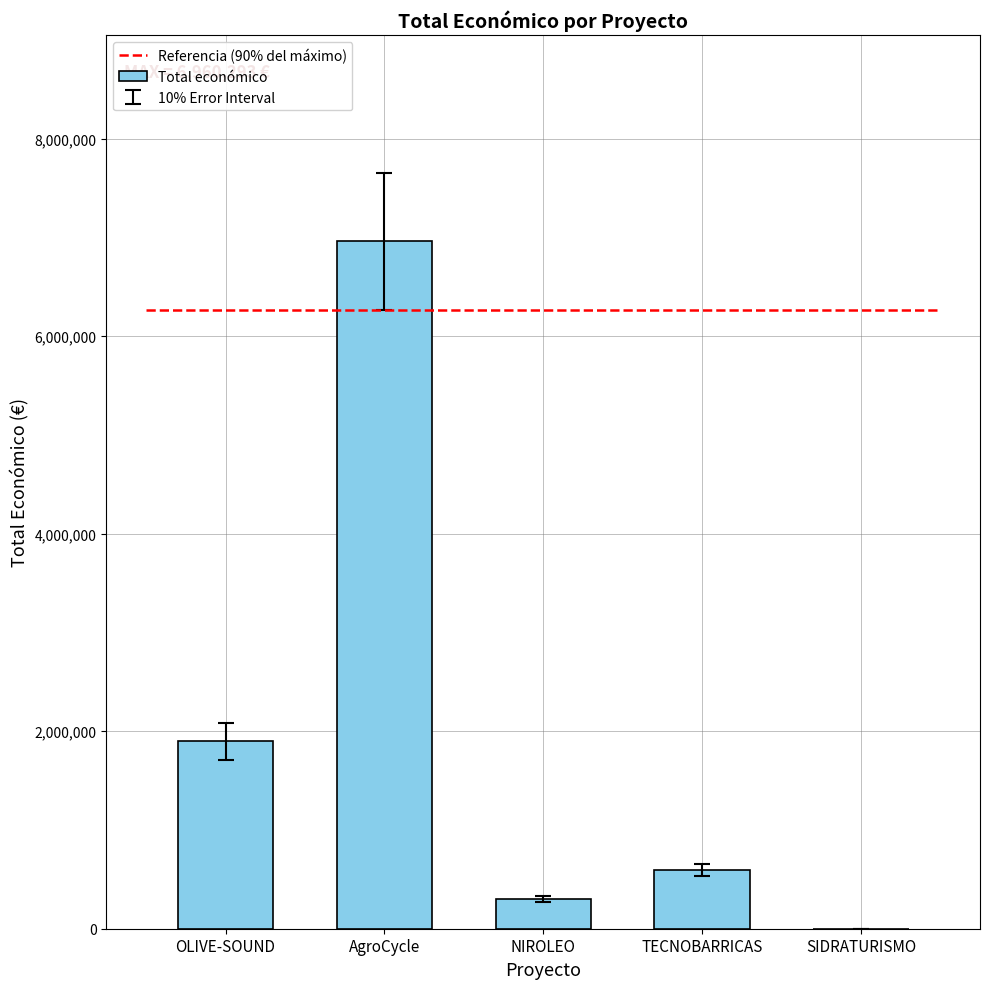

Is it true that the value at SIDRATURISMO is 3533982?

False